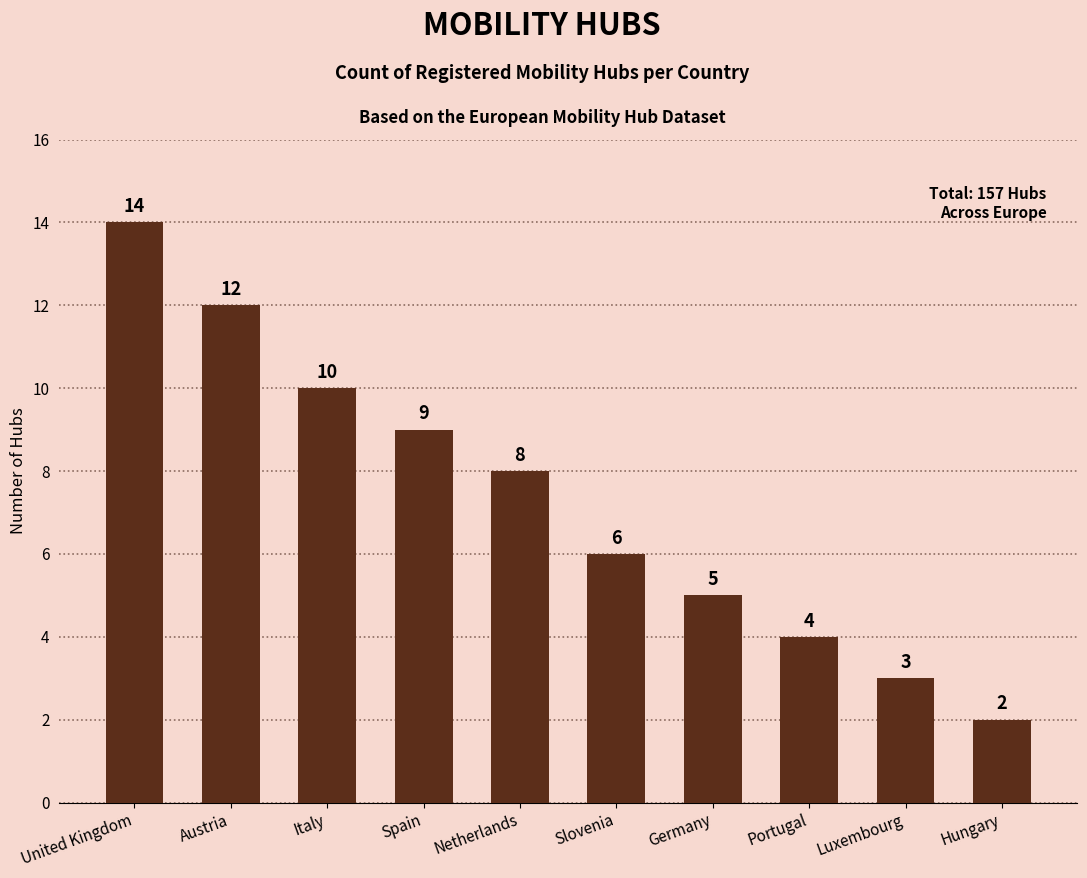

Reading left to right, extract all data points from this chart.

United Kingdom=14	Austria=12	Italy=10	Spain=9	Netherlands=8	Slovenia=6	Germany=5	Portugal=4	Luxembourg=3	Hungary=2